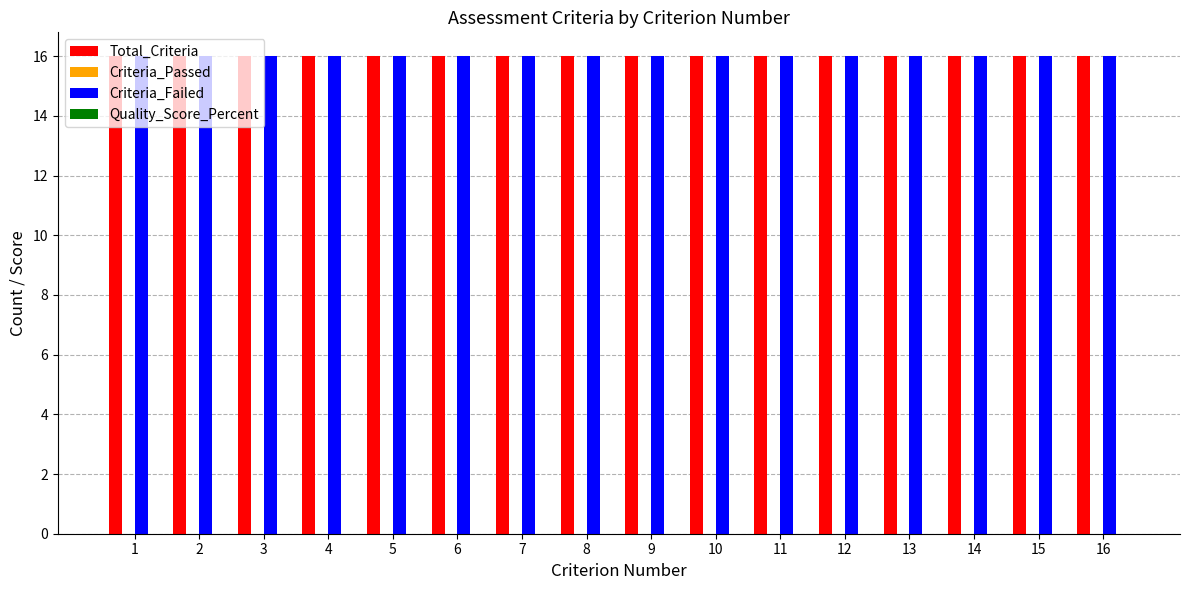

What is the maximum value for Criteria_Failed?

16